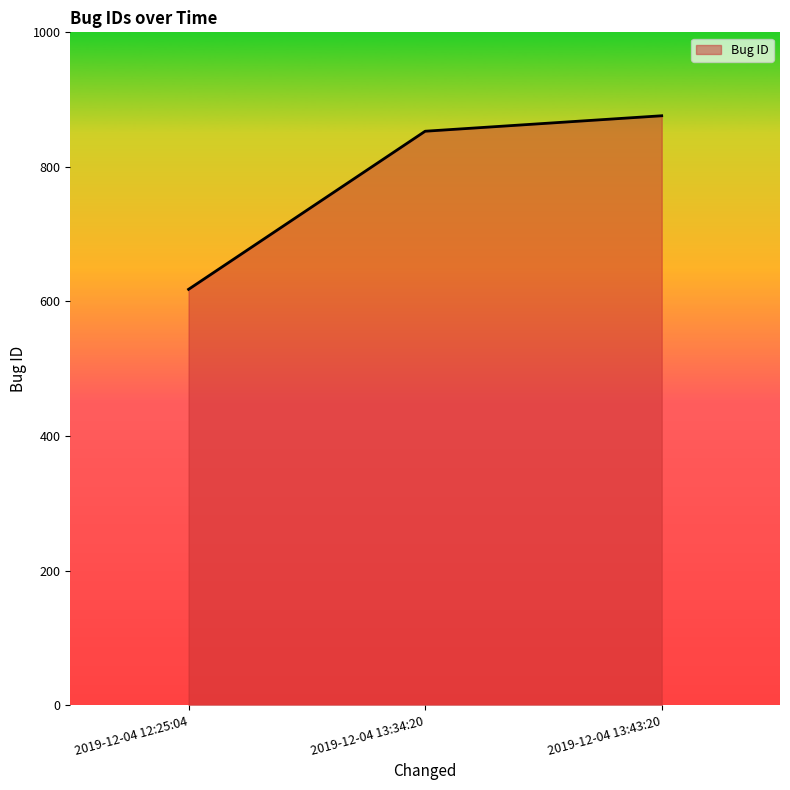

What is the change in value from 2019-12-04 12:25:04 to 2019-12-04 13:34:20?

+235